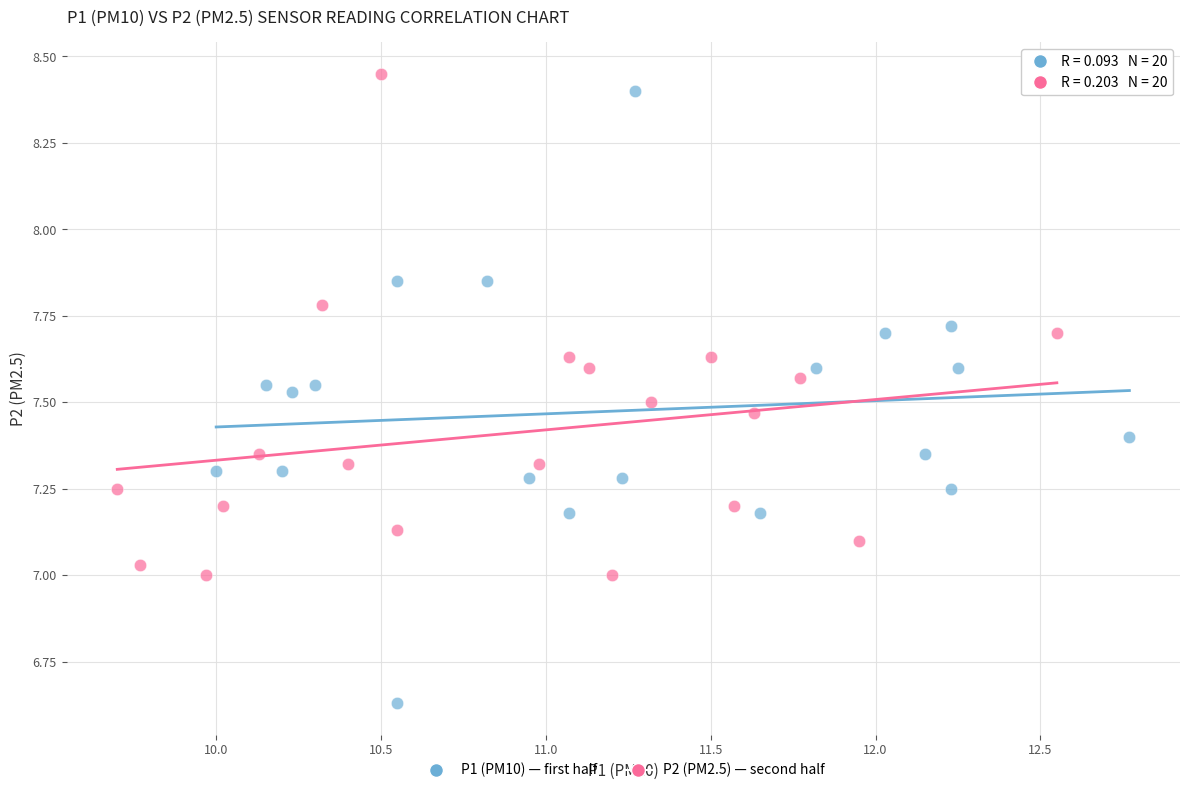

Which series has the largest Y range (max minus min)?

P1 (PM10) — first half